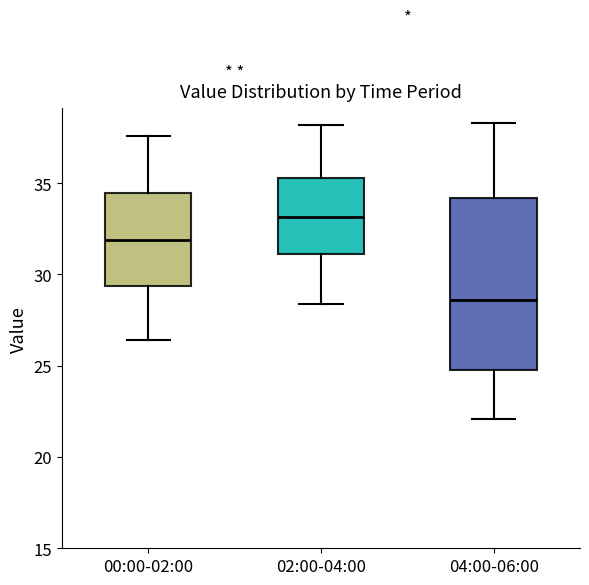

Where does the median line of the box for 00:00-02:00 sit on the y-axis? The values are not printed on the chart, so give them approximately, as read against the axis.

32.0